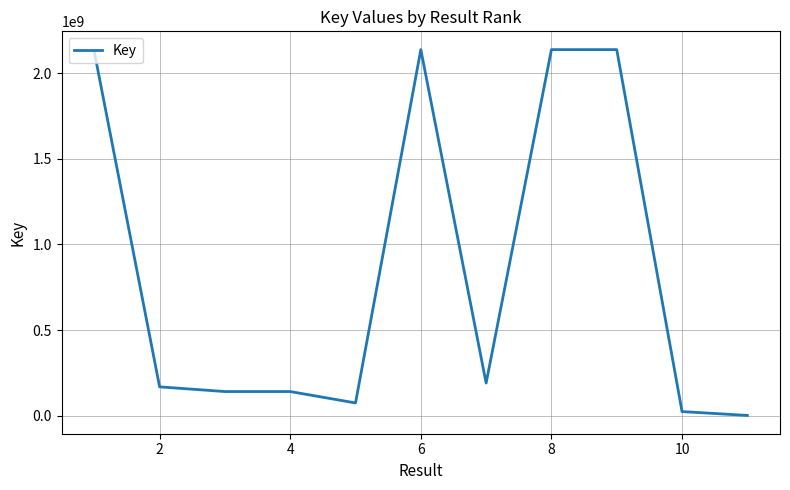

What is the difference between the second highest and minimum values?

2136089293